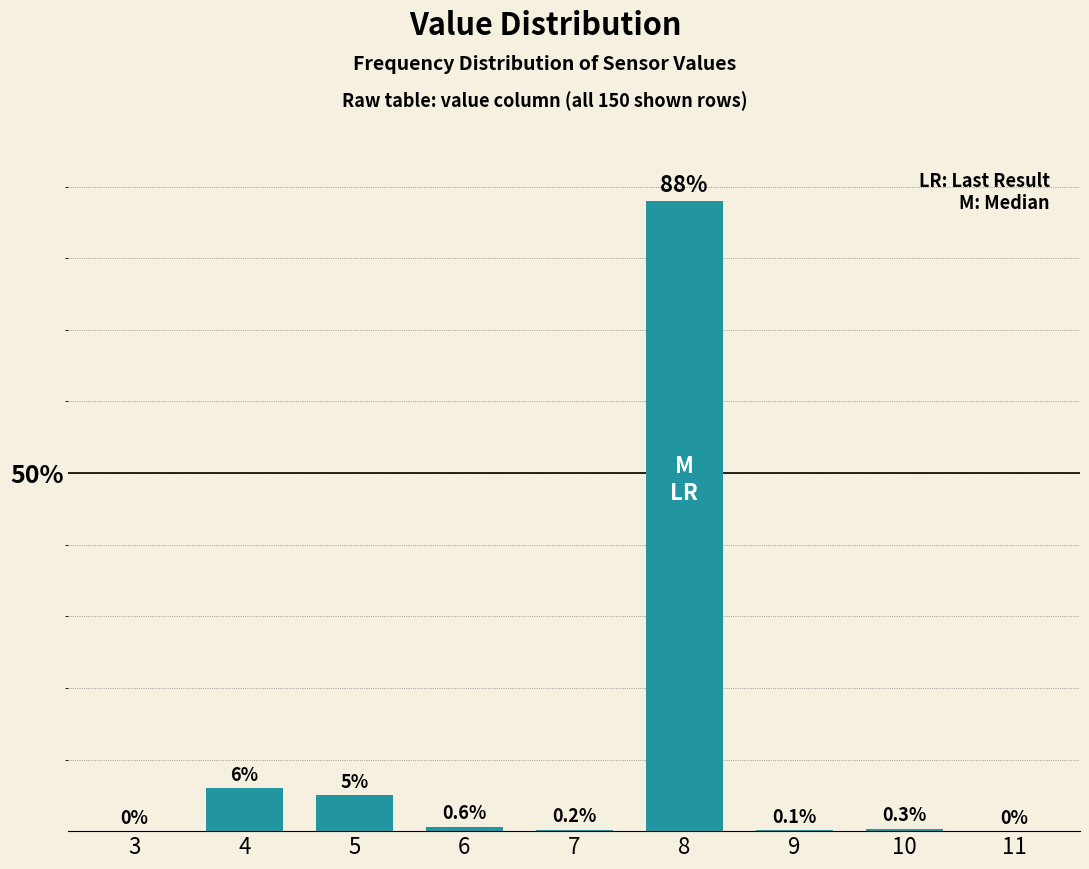

Reading left to right, extract all data points from this chart.

3=0.0	4=6.0	5=5.0	6=0.6	7=0.2	8=88.0	9=0.1	10=0.3	11=0.0